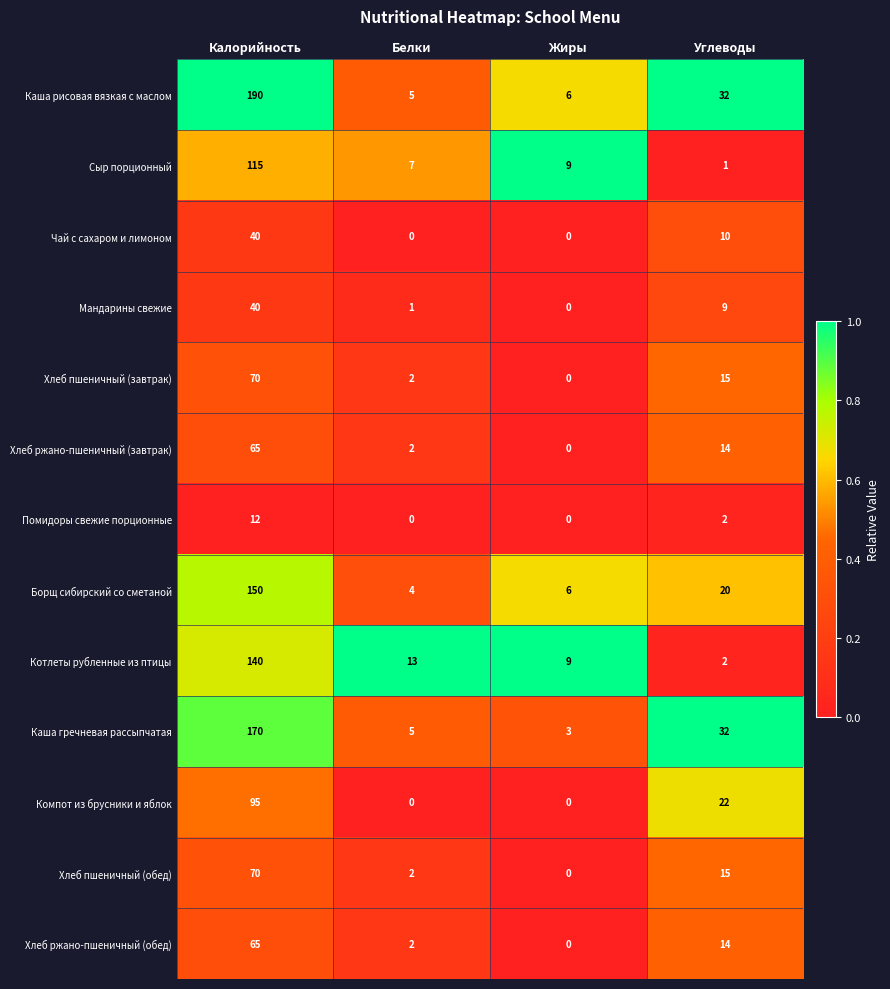

Which label corresponds to the largest value in the chart?

Калорийность